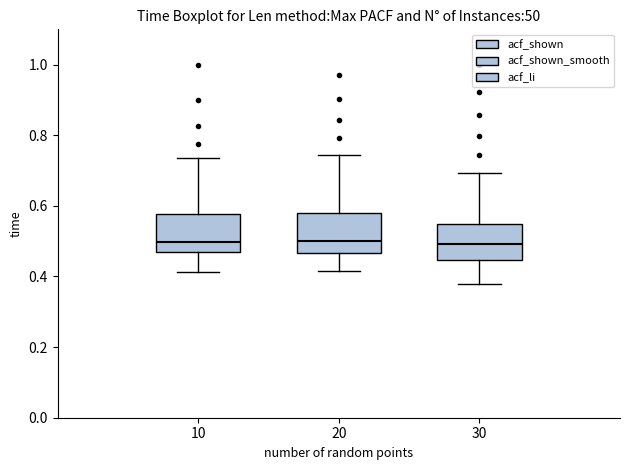

Where is the upper edge of the box at x = 30 on the y-axis? The values are not printed on the chart, so give them approximately, as read against the axis.

0.54